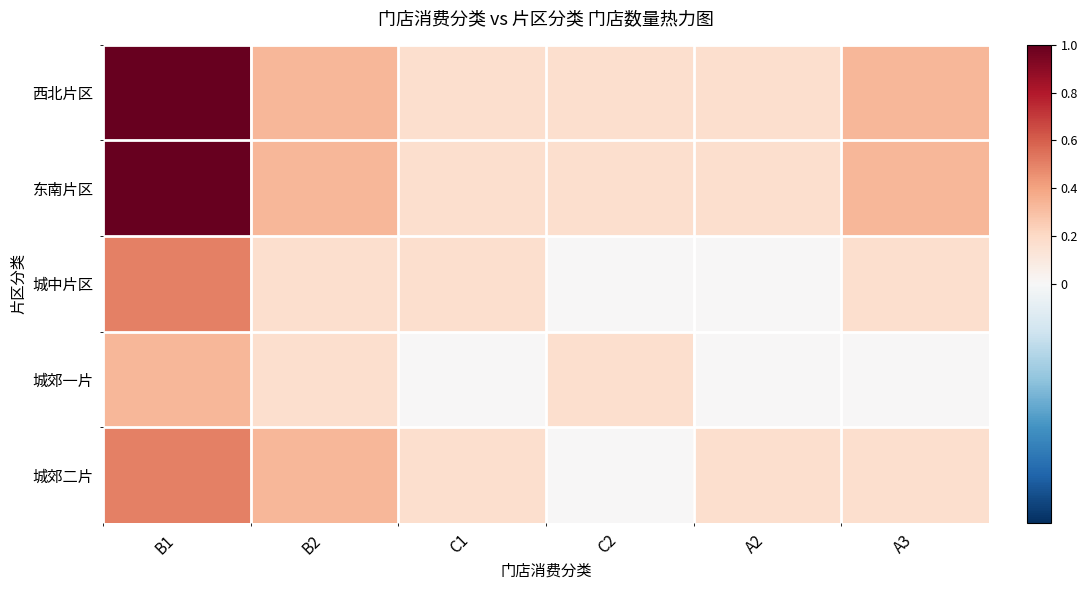

Reading left to right, transcribe all the data shown in this chart.

西北片区: B1=1.0	B2=0.3	C1=0.2	C2=0.2	A2=0.2	A3=0.3
东南片区: B1=1.0	B2=0.3	C1=0.2	C2=0.2	A2=0.2	A3=0.3
城中片区: B1=0.5	B2=0.2	C1=0.2	C2=0.0	A2=0.0	A3=0.2
城郊一片: B1=0.3	B2=0.2	C1=0.0	C2=0.2	A2=0.0	A3=0.0
城郊二片: B1=0.5	B2=0.3	C1=0.2	C2=0.0	A2=0.2	A3=0.2